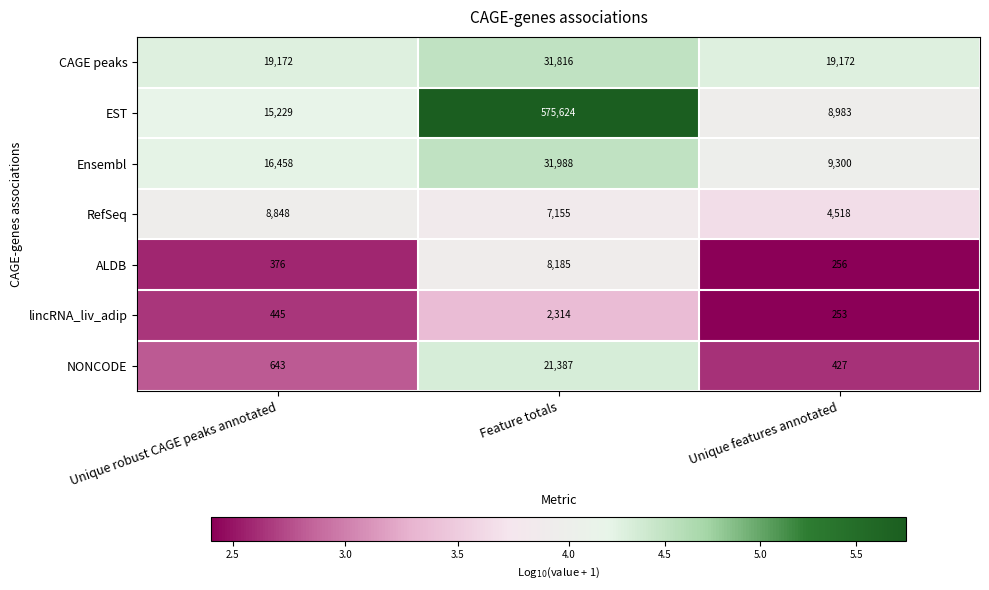

What is the average value of the EST series?

199945